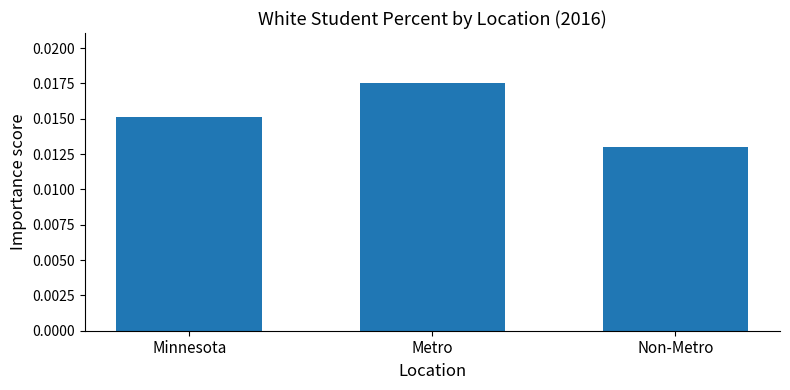

Rank the categories by value from highest to lowest.

Metro, Minnesota, Non-Metro